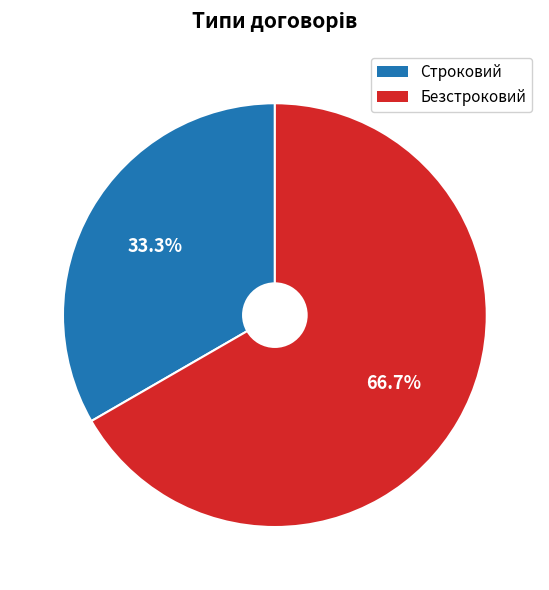

To the nearest percent, what portion does Строковий represent?

33%